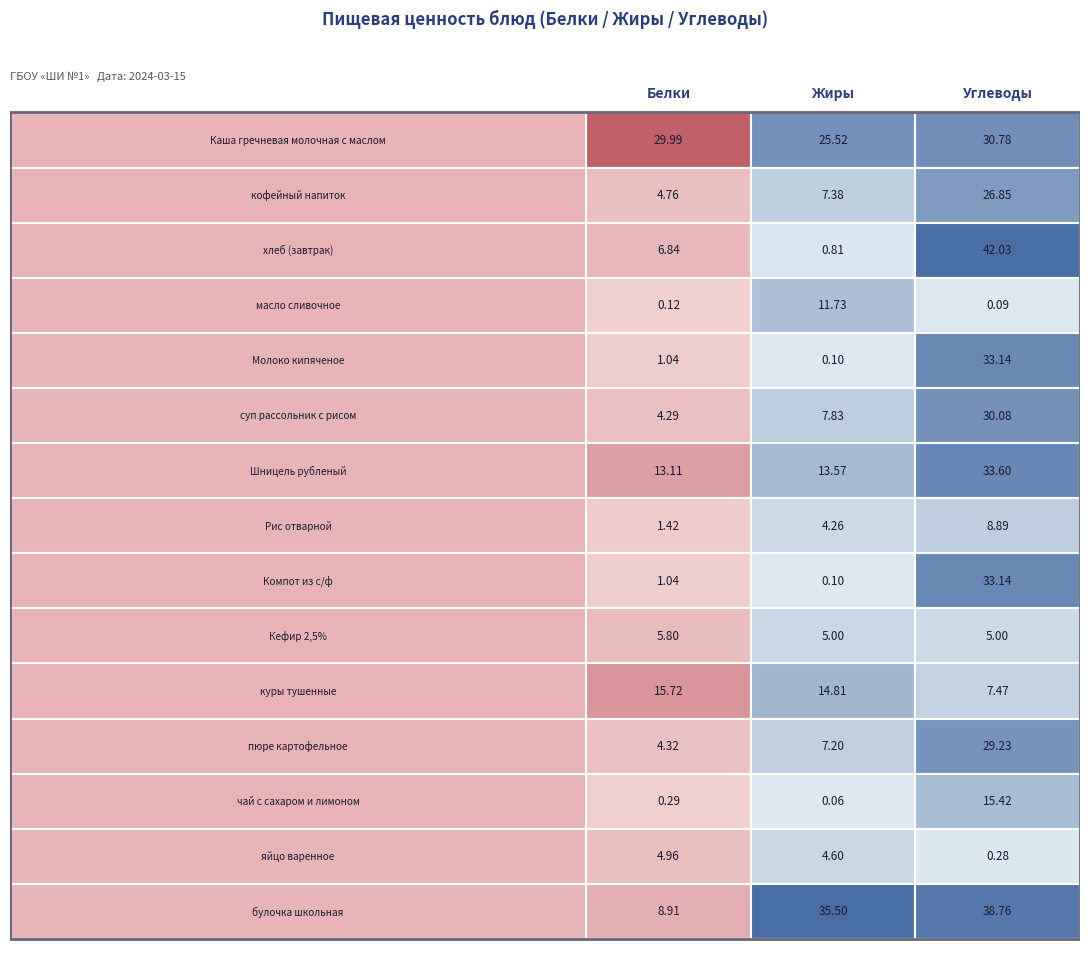

Rank the series at 2 from highest to lowest value.

хлеб (завтрак), булочка школьная, Шницель рубленый, Молоко кипяченое, Компот из с/ф, Каша гречневая молочная с маслом, суп рассольник с рисом, пюре картофельное, кофейный напиток, чай с сахаром и лимоном, Рис отварной, куры тушенные, Кефир 2,5%, яйцо варенное, масло сливочное